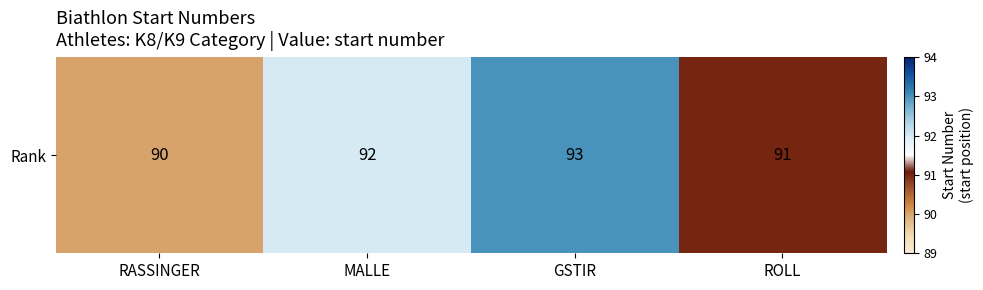

What is the sum of all values?

366